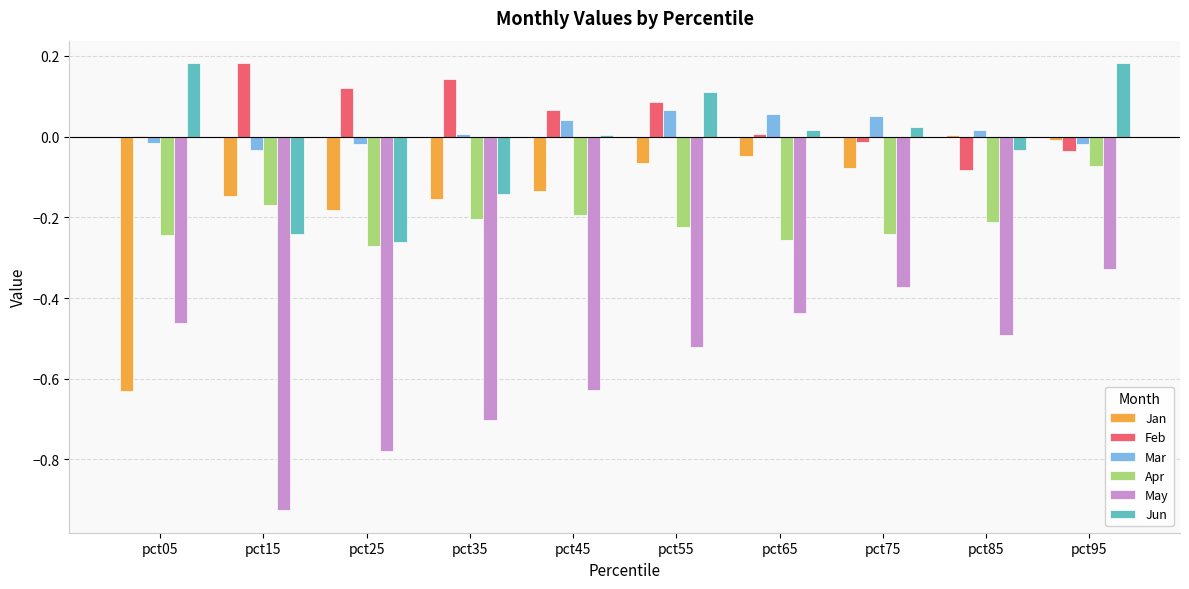

Is it true that Jan equals -0.1 at pct25?

False